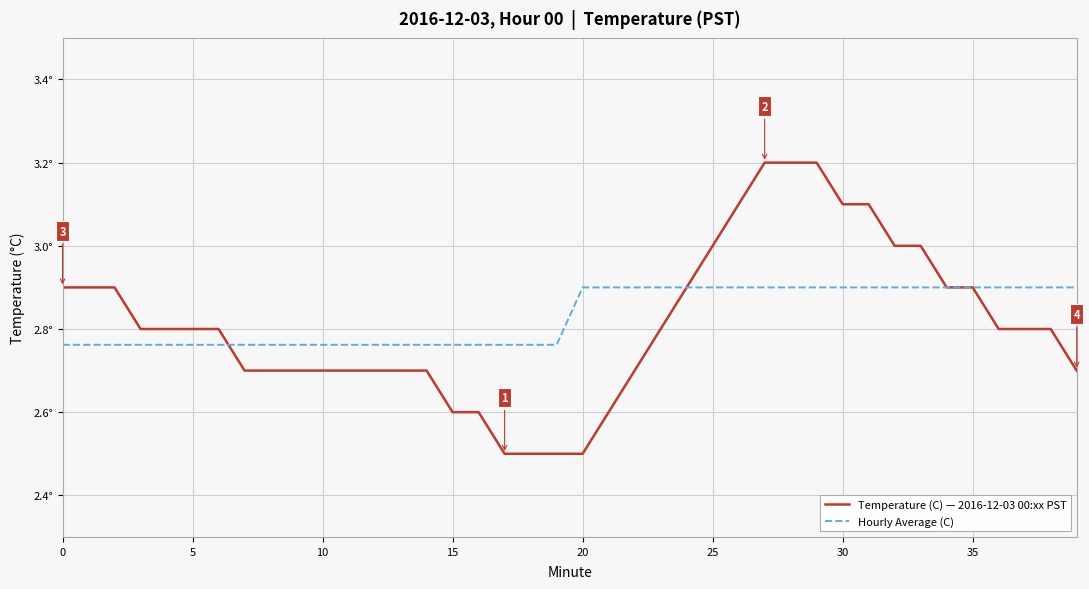

Reading left to right, what are all the values shown in this chart?

Temperature (C) — 2016-12-03 00:xx PST: 2.9	2.9	2.9	2.8	2.8	2.8	2.8	2.7	2.7	2.7	2.7	2.7	2.7	2.7	2.7	2.6	2.6	2.5	2.5	2.5	2.5	2.6	2.7	2.8	2.9	3.0	3.1	3.2	3.2	3.2	3.1	3.1	3.0	3.0	2.9	2.9	2.8	2.8	2.8	2.7
Hourly Average (C): 2.8	2.8	2.8	2.8	2.8	2.8	2.8	2.8	2.8	2.8	2.8	2.8	2.8	2.8	2.8	2.8	2.8	2.8	2.8	2.8	2.9	2.9	2.9	2.9	2.9	2.9	2.9	2.9	2.9	2.9	2.9	2.9	2.9	2.9	2.9	2.9	2.9	2.9	2.9	2.9